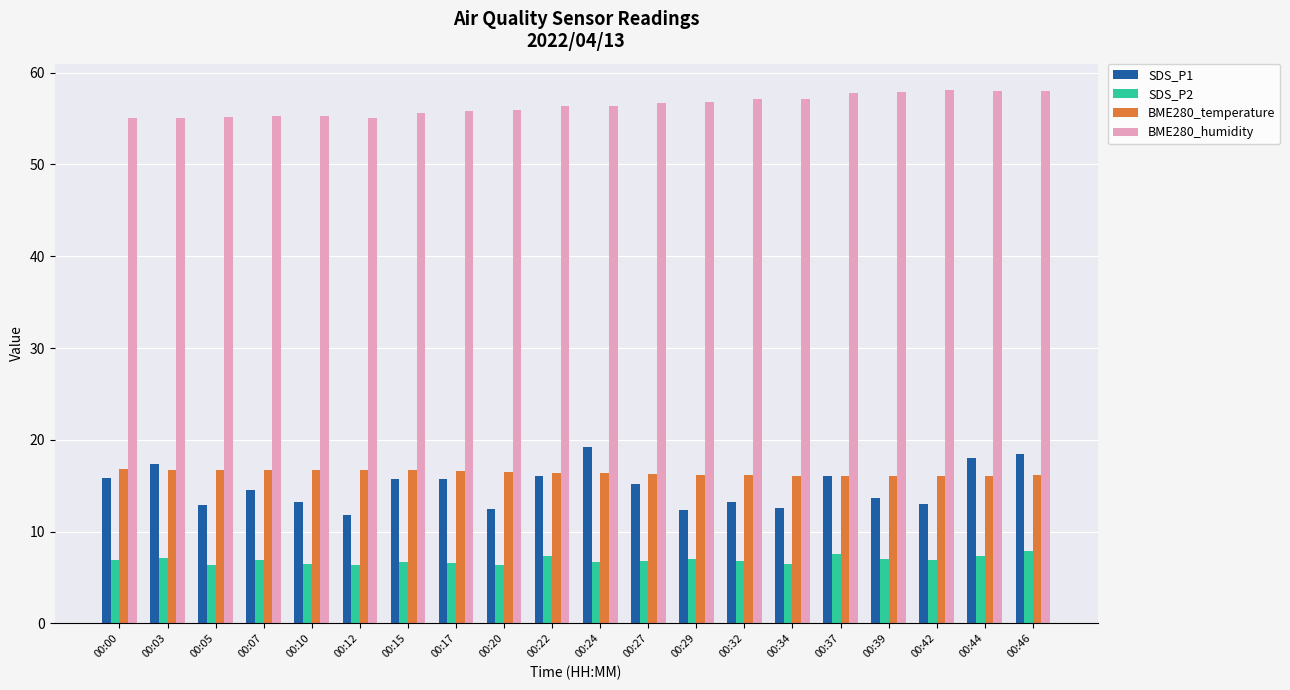

What is the difference between the SDS_P1 values at 00:29 and 00:05?

0.6